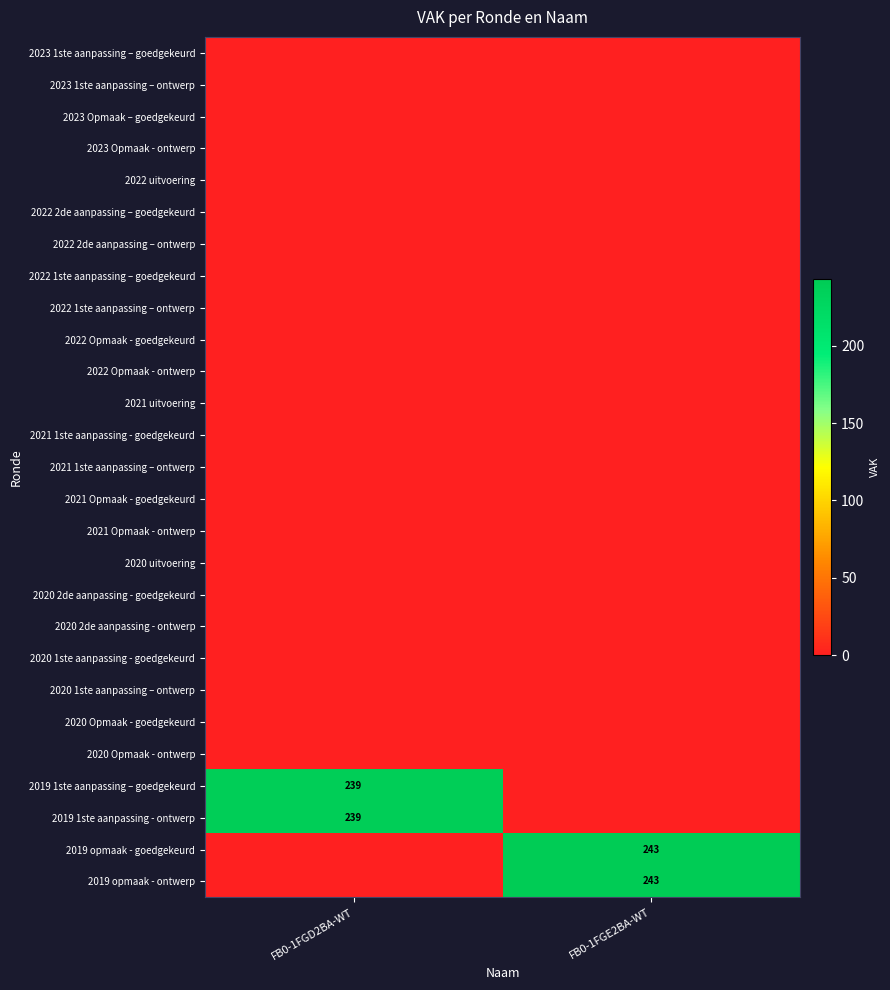

What is the average value of the 2019 opmaak - ontwerp series?

122